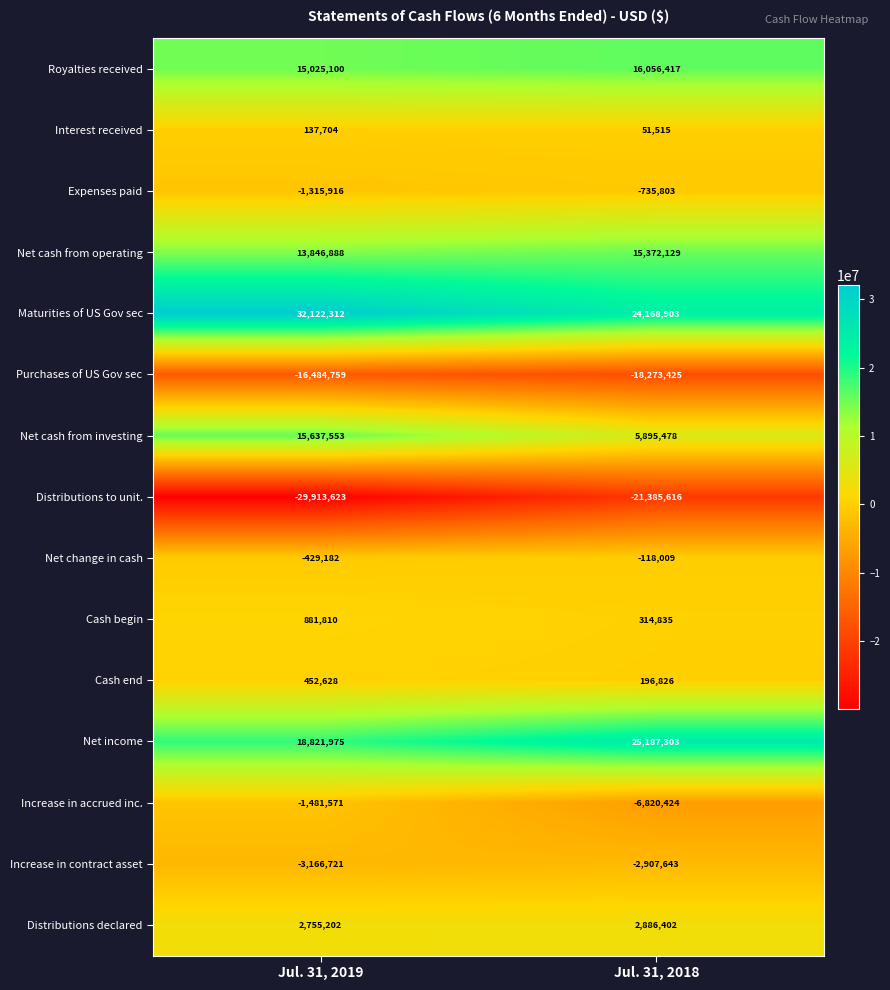

What is the difference between the highest and lowest values at Jul. 31, 2018?

46572919